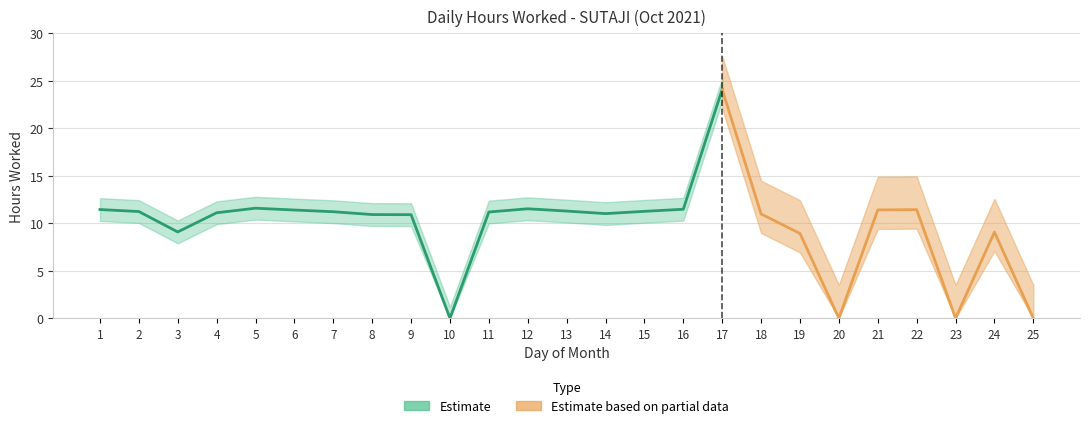

True or false: there are more than 0 points higher than both neighbors.

True